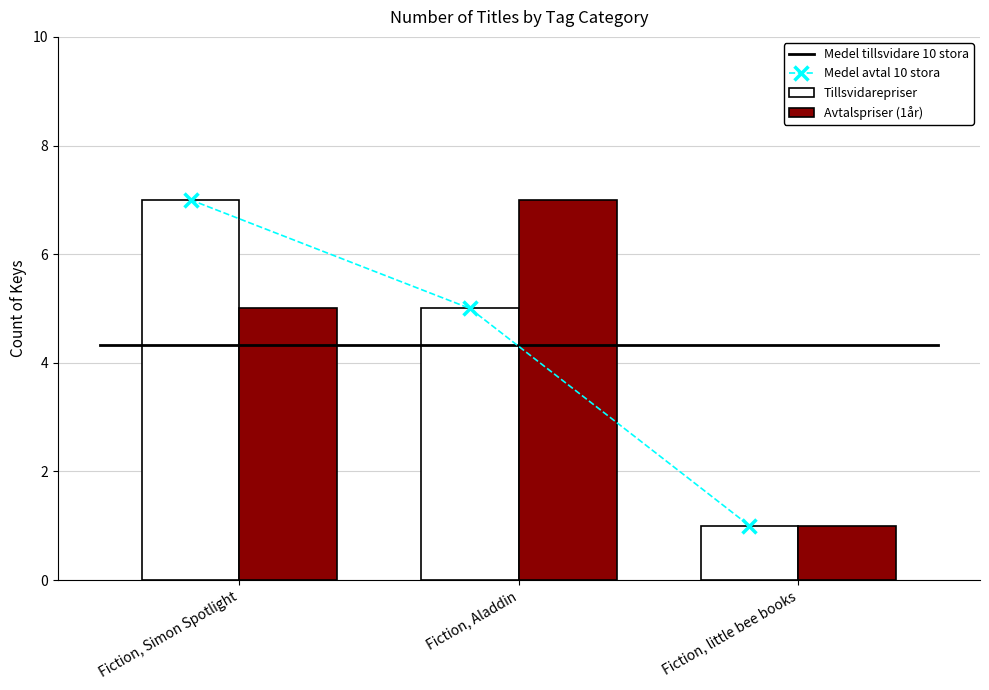

The Tillsvidarepriser series shows 3 at Fiction, Aladdin. True or false?

False